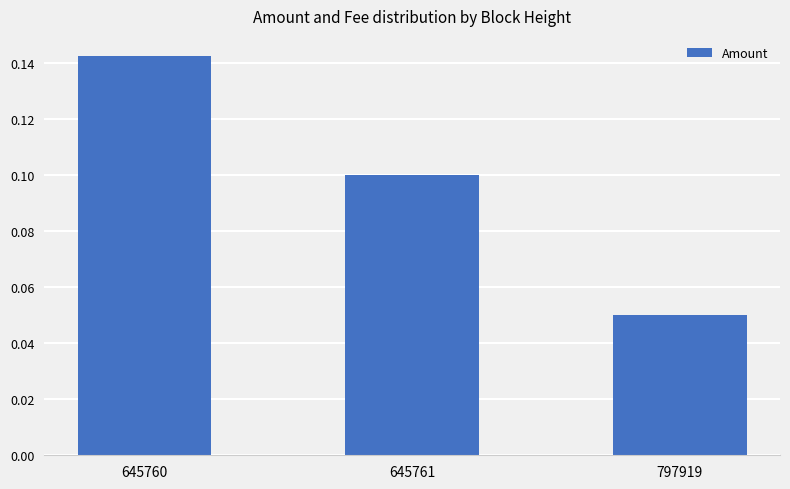

True or false: the data shows 0.1 at 645761.

True